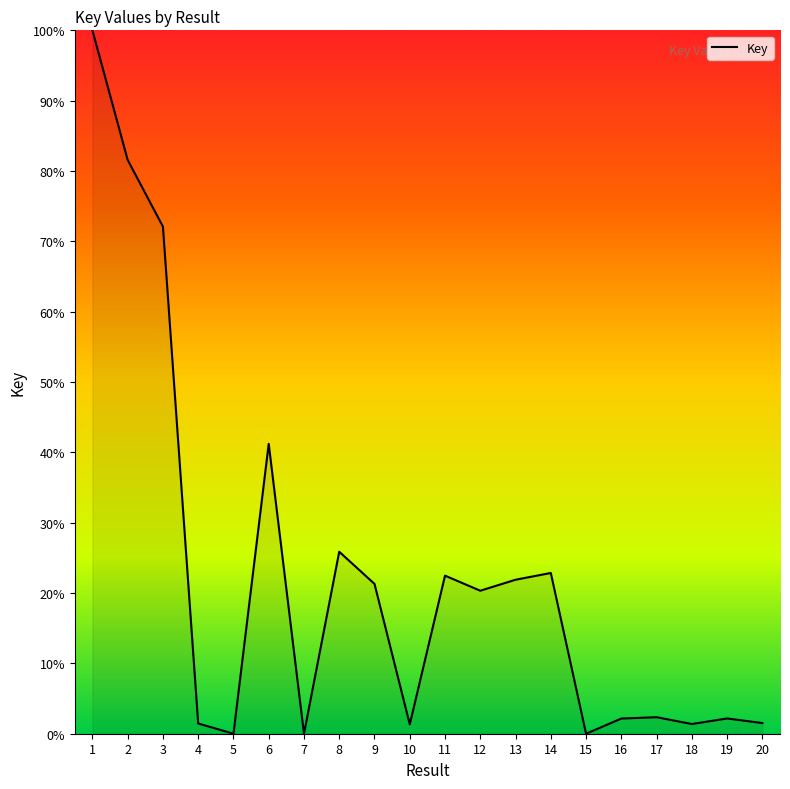

What is the maximum value shown in the chart?

100.0